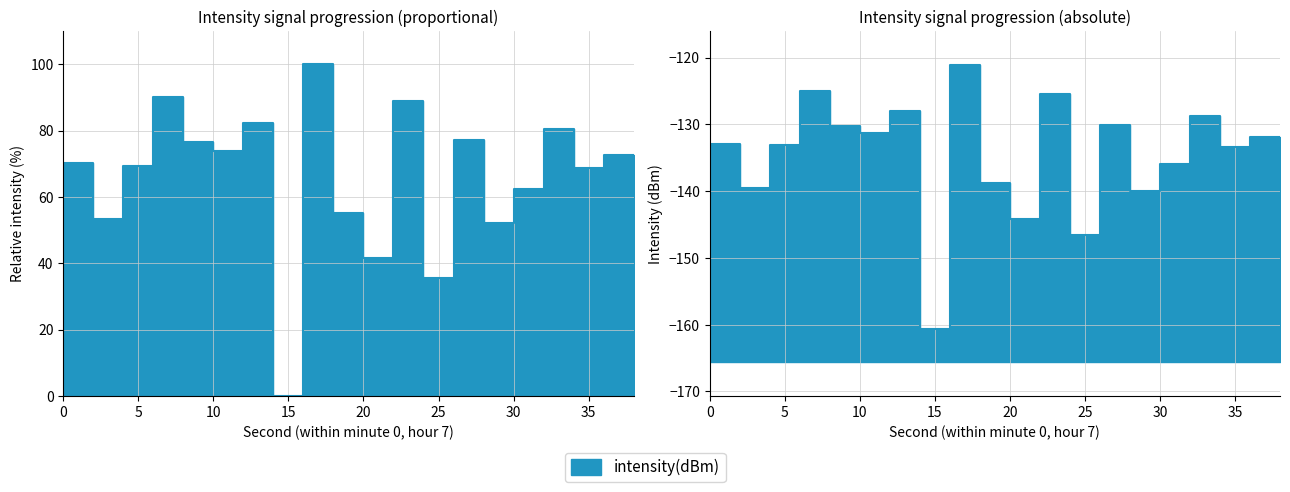

Which has a higher value, 34 or 20?

34